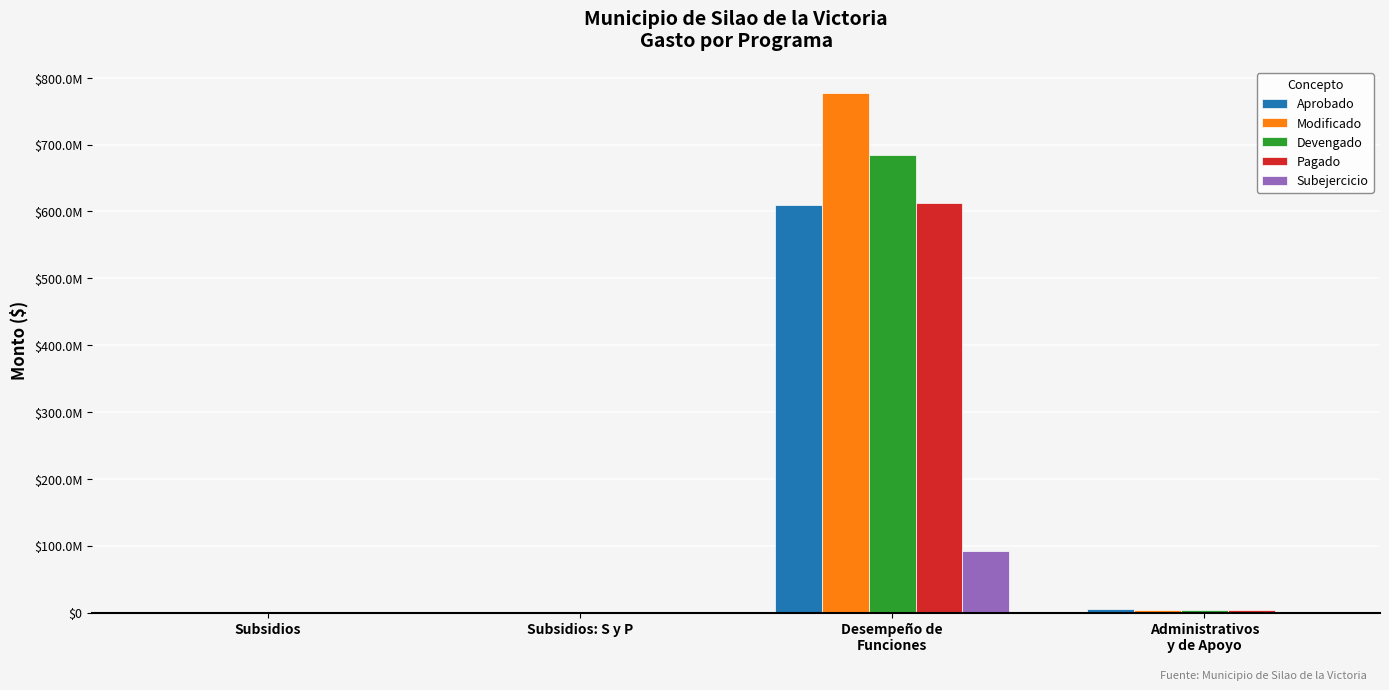

Reading left to right, what are all the values shown in this chart?

Aprobado: Subsidios=0.0	Subsidios: S y P=1325244.0	Desempeño de
Funciones=609509934.0	Administrativos
y de Apoyo=5390287.4
Modificado: Subsidios=0.0	Subsidios: S y P=1325244.0	Desempeño de
Funciones=777202307.3	Administrativos
y de Apoyo=3927202.4
Devengado: Subsidios=0.0	Subsidios: S y P=1304845.2	Desempeño de
Funciones=684781771.4	Administrativos
y de Apoyo=3770051.2
Pagado: Subsidios=0.0	Subsidios: S y P=1304845.2	Desempeño de
Funciones=612633119.0	Administrativos
y de Apoyo=3739068.1
Subejercicio: Subsidios=0.0	Subsidios: S y P=20398.8	Desempeño de
Funciones=92420535.9	Administrativos
y de Apoyo=157151.1